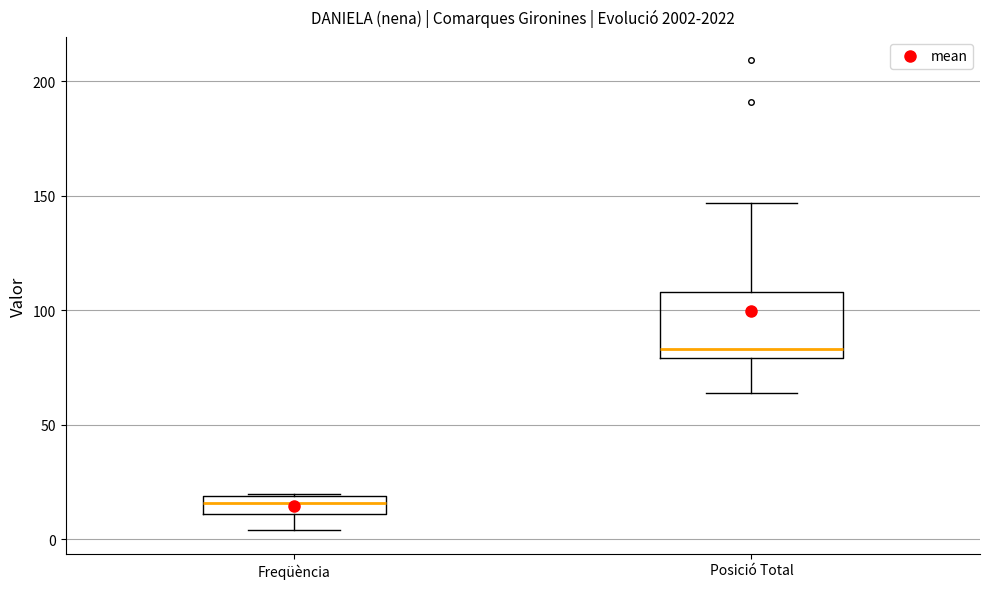

Reading left to right, transcribe this box plot: for each box, give where its median line is, the range the box spans, and where its two whiskers end, as read against the y-axis. The values are not printed on the chart, so give them approximately, as read against the axis.

Freqüència: median 15, box 10 to 20, whiskers 5 to 20
Posició Total: median 85, box 80 to 110, whiskers 65 to 145